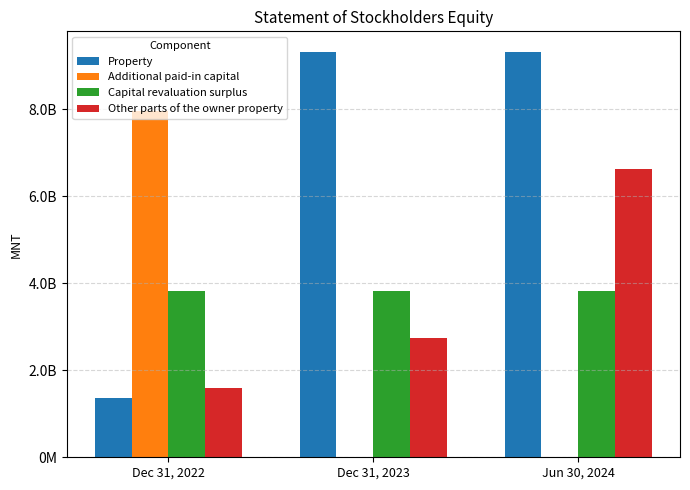

What are all the series names shown in the legend?

Property, Additional paid-in capital, Capital revaluation surplus, Other parts of the owner property